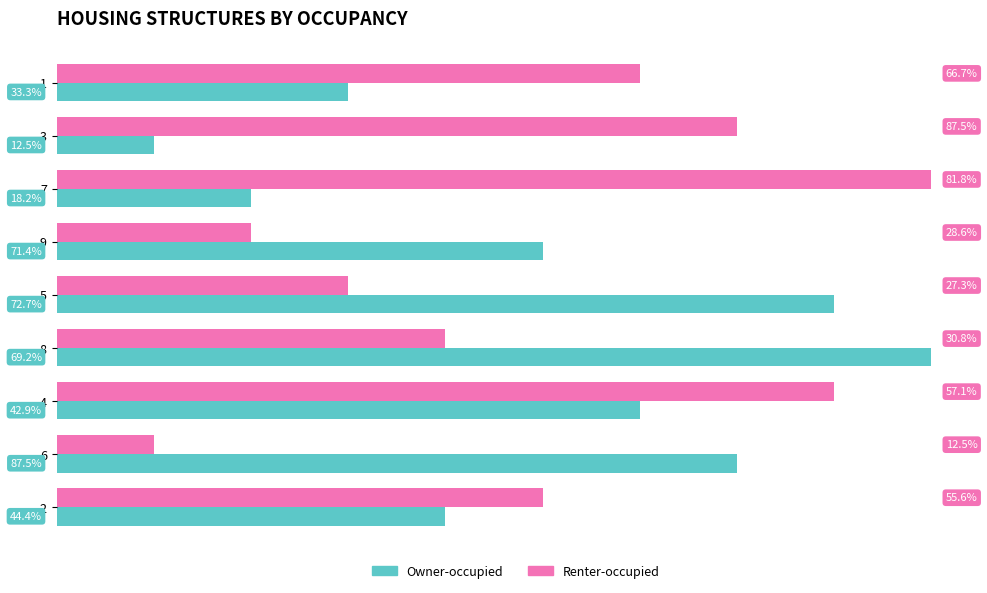

List the series in order of their peak value, lowest first.

Owner-occupied, Renter-occupied